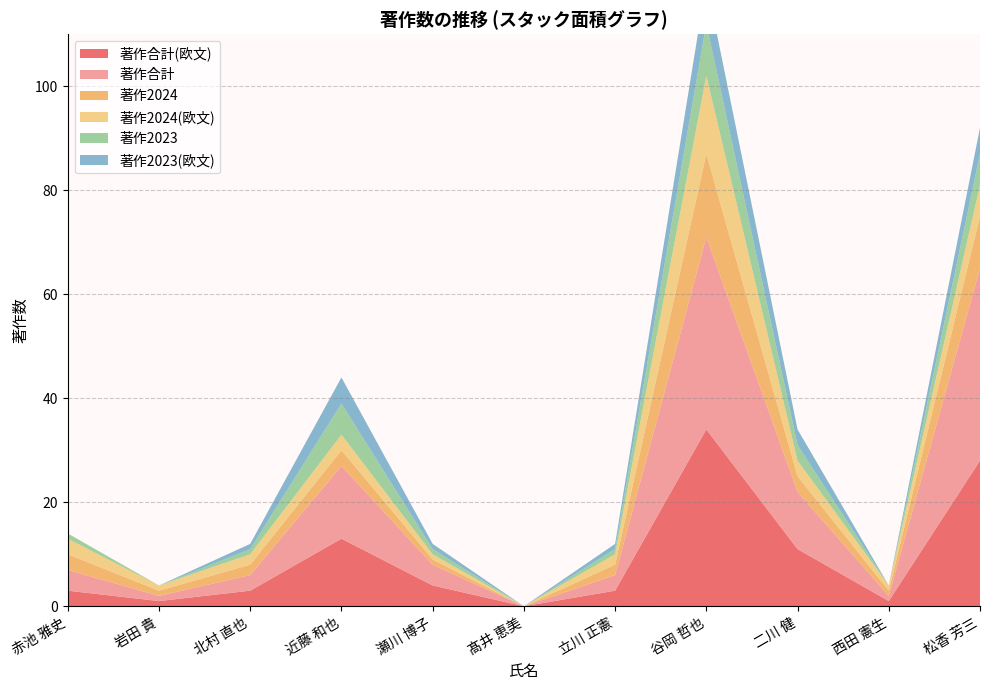

Reading right to left, what are all the values shown in this chart?

著作合計(欧文): 28	1	11	34	3	0	4	13	3	1	3
著作合計: 37	1	11	37	3	0	4	14	3	1	4
著作2024: 10	1	3	16	2	0	1	3	2	1	3
著作2024(欧文): 6	1	3	15	2	0	1	3	2	1	3
著作2023: 6	0	3	10	1	0	1	6	1	0	1
著作2023(欧文): 5	0	3	8	1	0	1	5	1	0	0